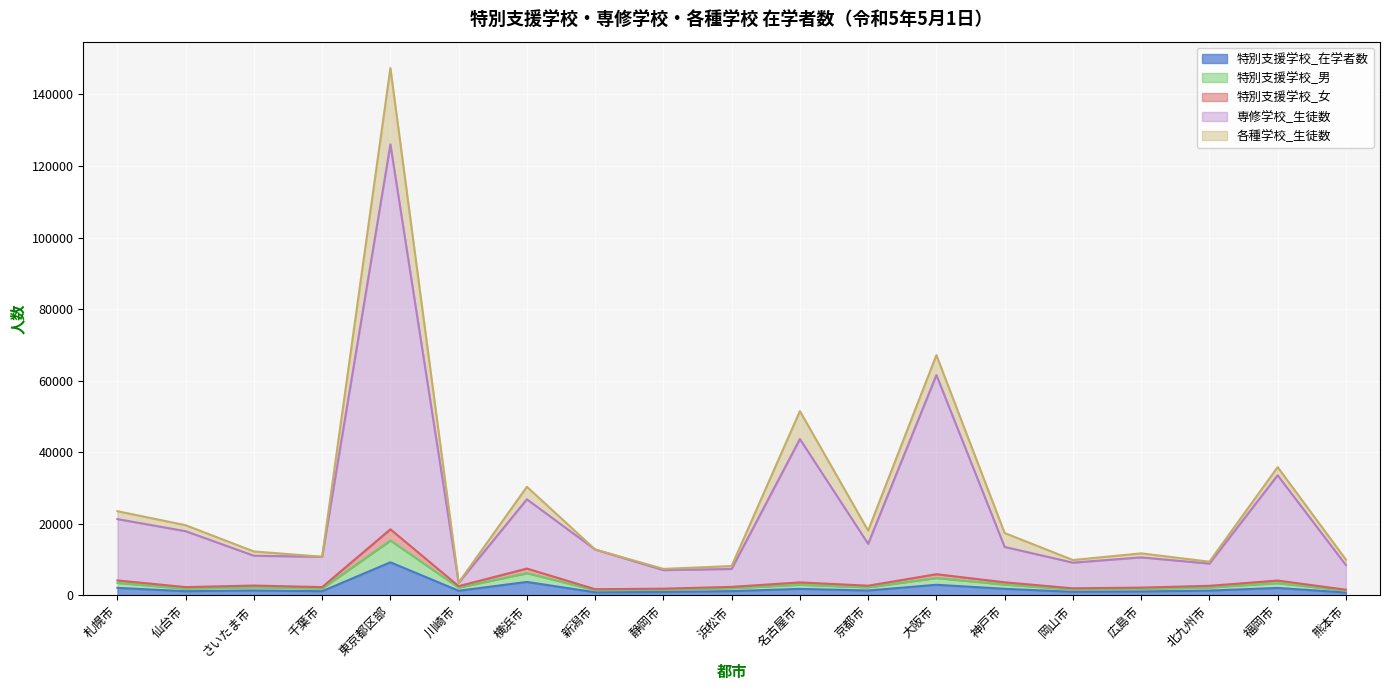

At how many categories does at least one series exceed 62060?

1